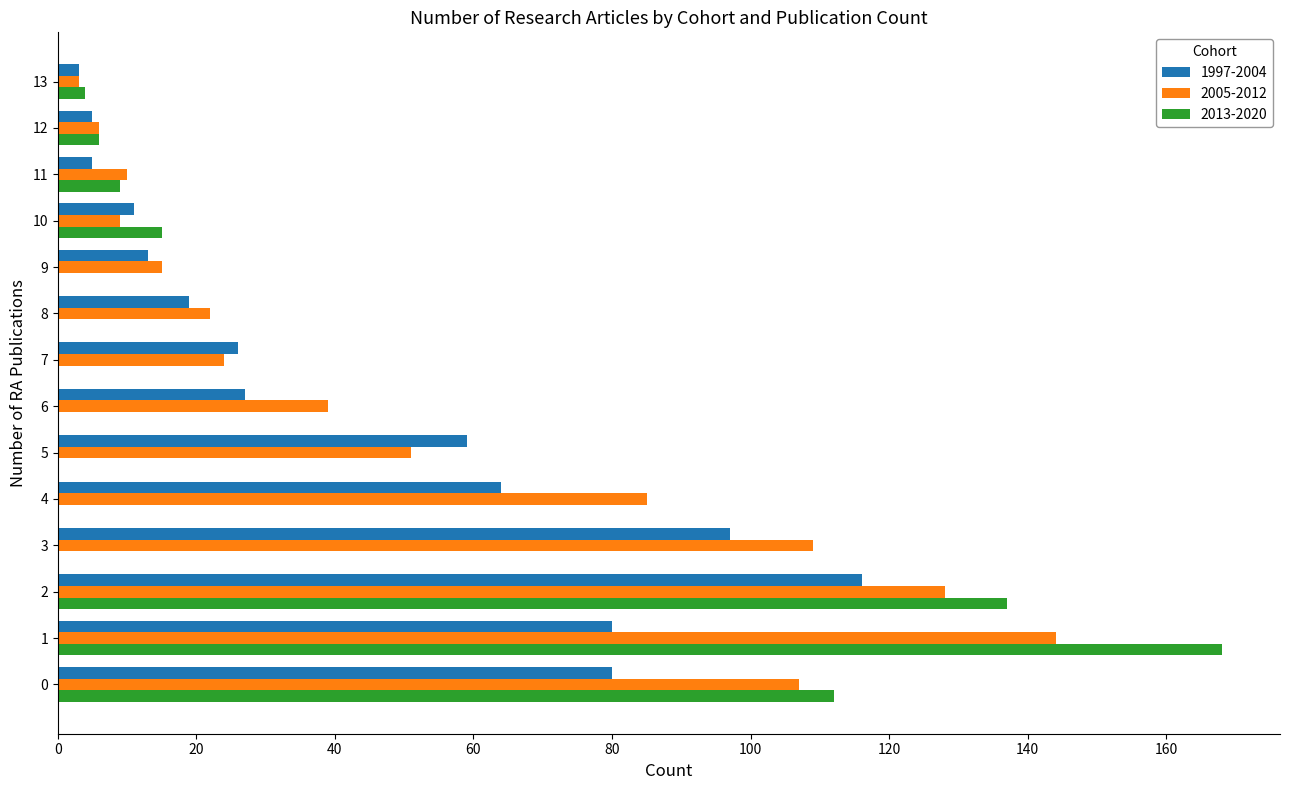

The 1997-2004 series shows 59 at 5. True or false?

True